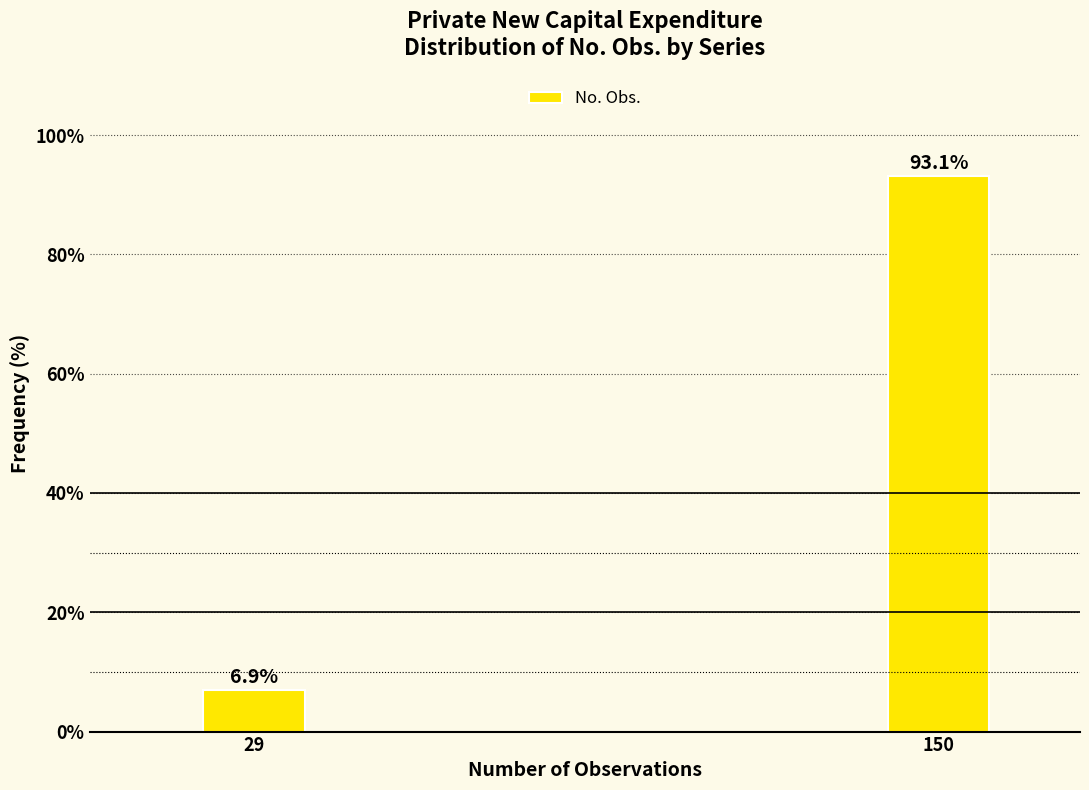

Reading left to right, extract all data points from this chart.

29=6.9	150=93.1